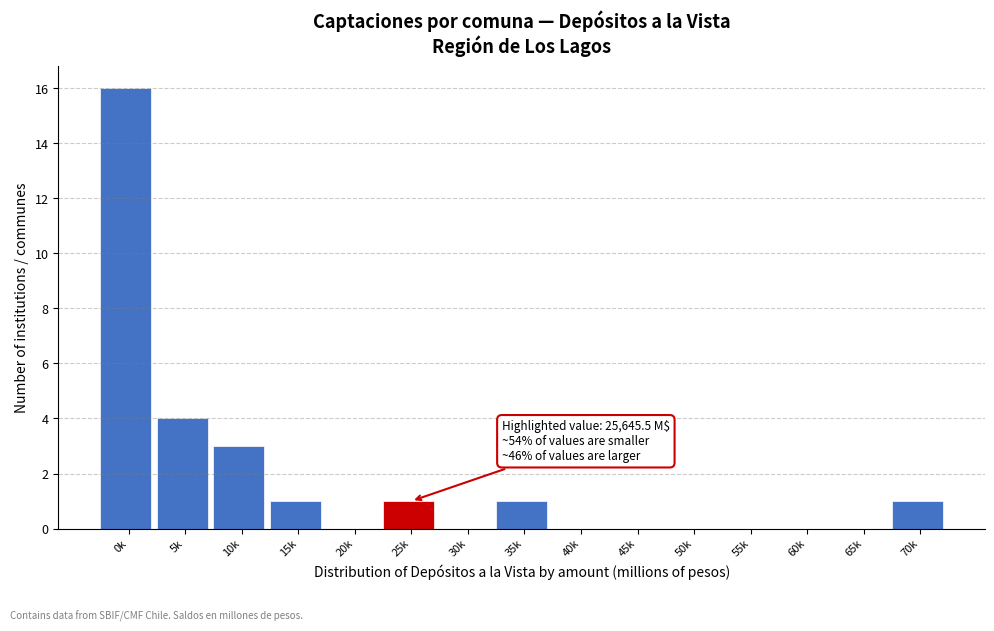

Reading left to right, list all the values displayed in this chart.

0k=16	5k=4	10k=3	15k=1	20k=0	25k=1	30k=0	35k=1	40k=0	45k=0	50k=0	55k=0	60k=0	65k=0	70k=1